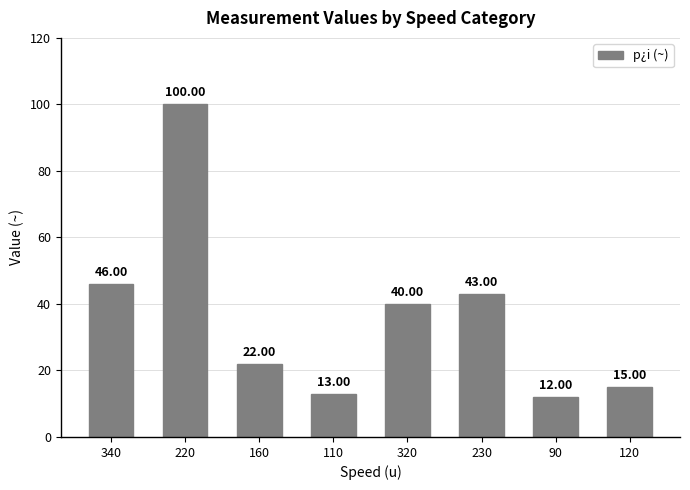

What is the sum of the values at 340 and 320?

86